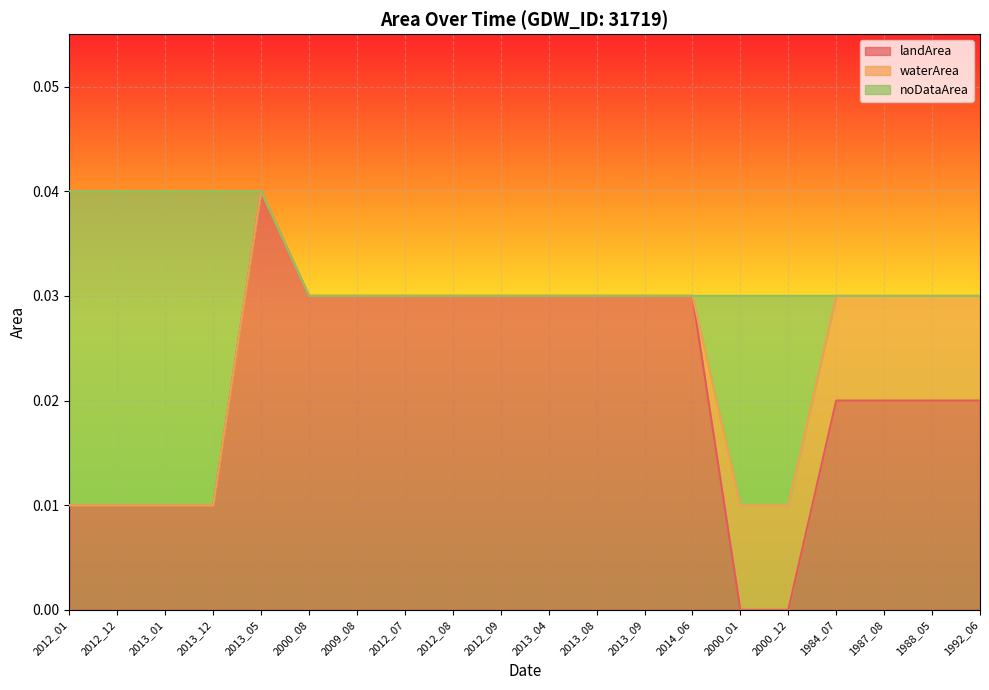

The value of landArea at 1984_07 is 0.0. True or false?

False